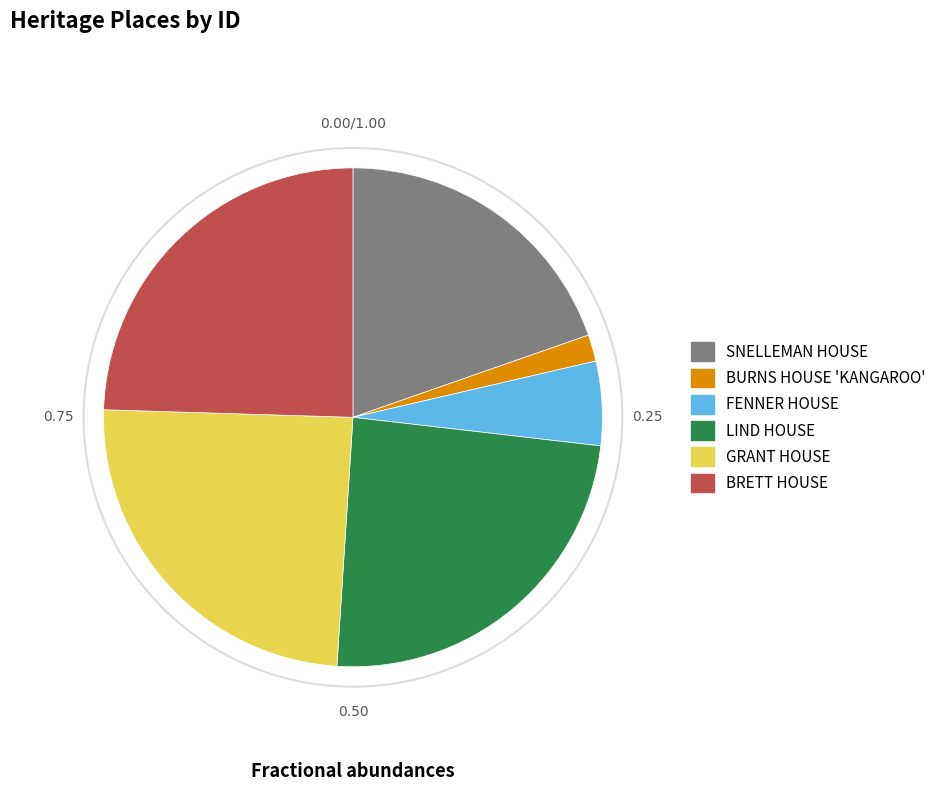

What is the smallest slice in the pie chart?

BURNS HOUSE 'KANGAROO'